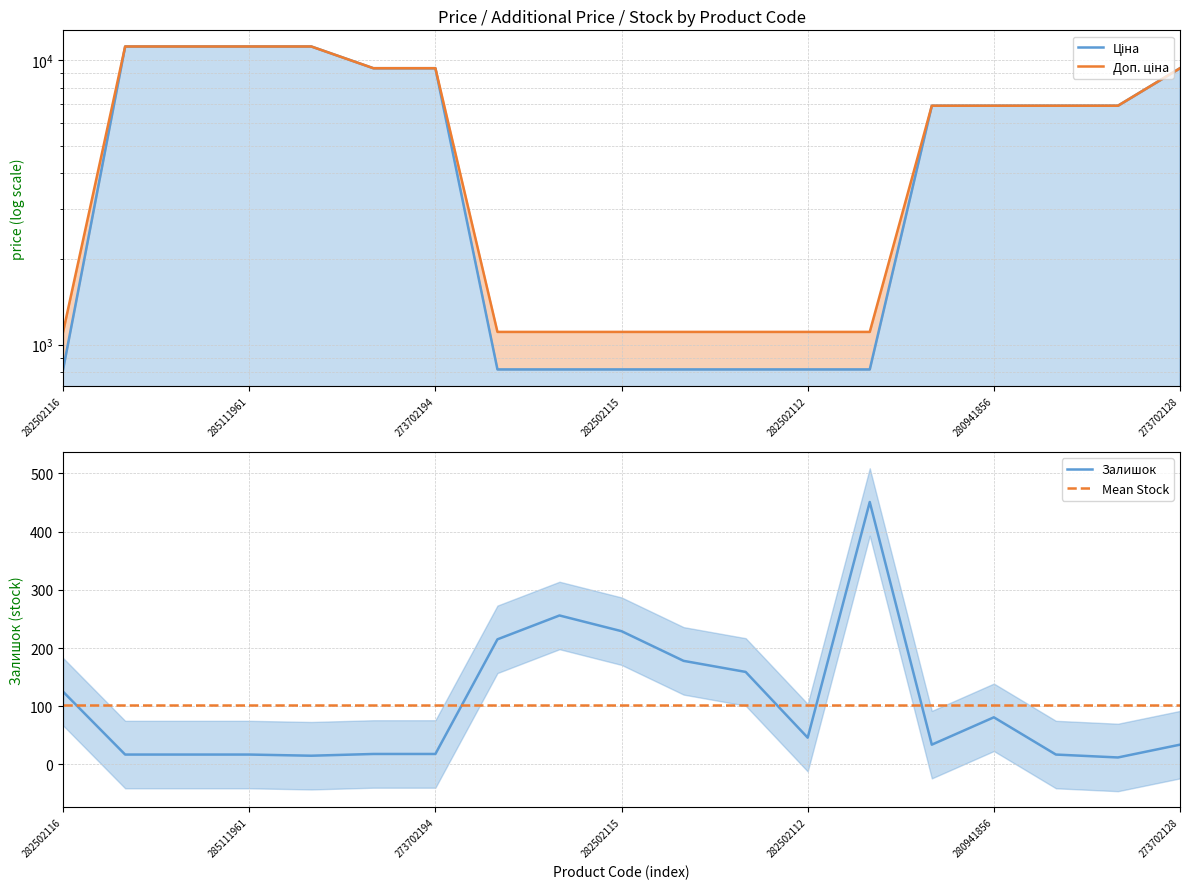

How many times do Залишок and Mean Stock cross each other?

5